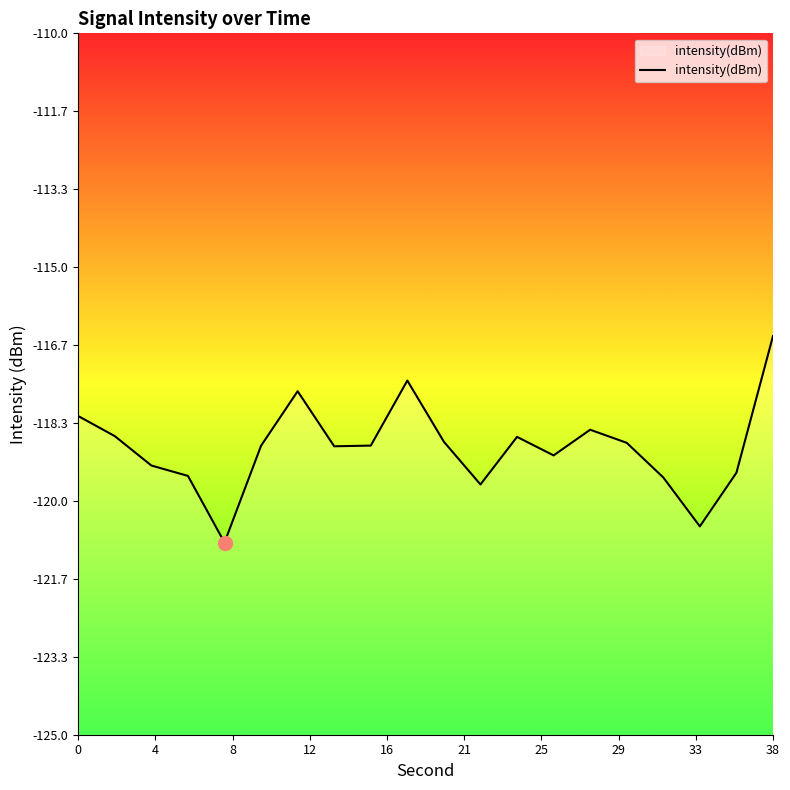

What is the maximum value shown in the chart?

-116.5